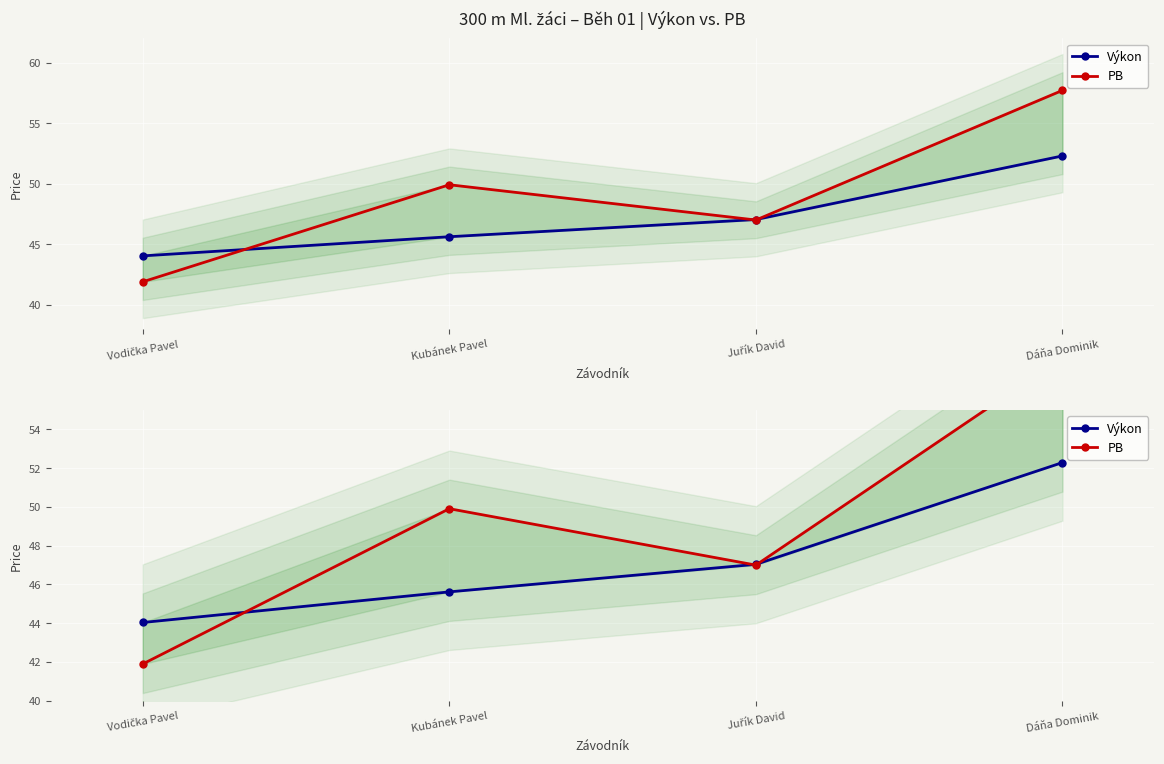

At how many categories does at least one series exceed 49?

2